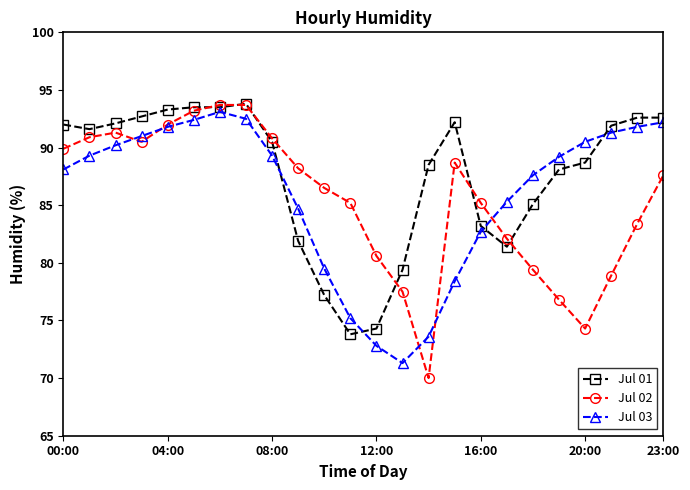

True or false: Jul 01 and Jul 03 intersect in this chart.

True